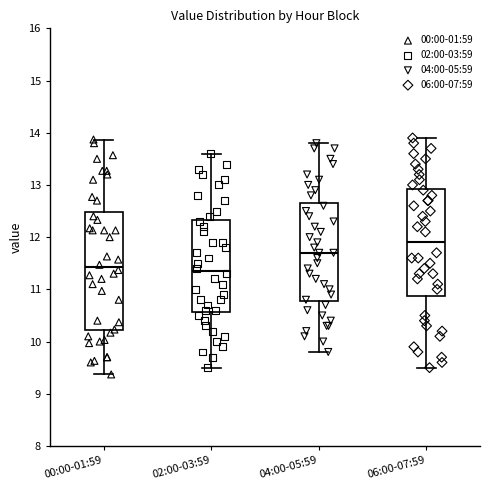

Where is the upper edge of the box for 04:00-05:59 on the y-axis? The values are not printed on the chart, so give them approximately, as read against the axis.

12.7